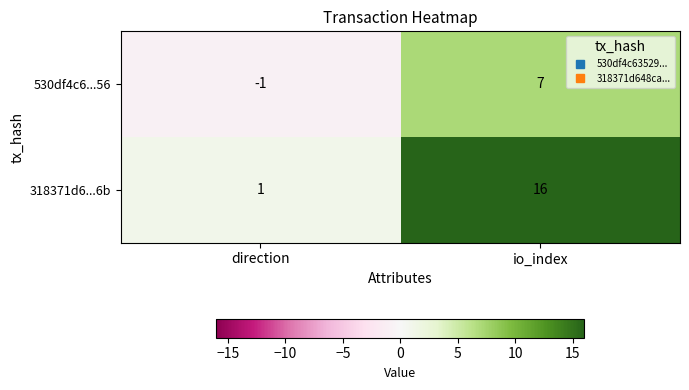

Which series has the largest range (max minus min)?

318371d6...6b